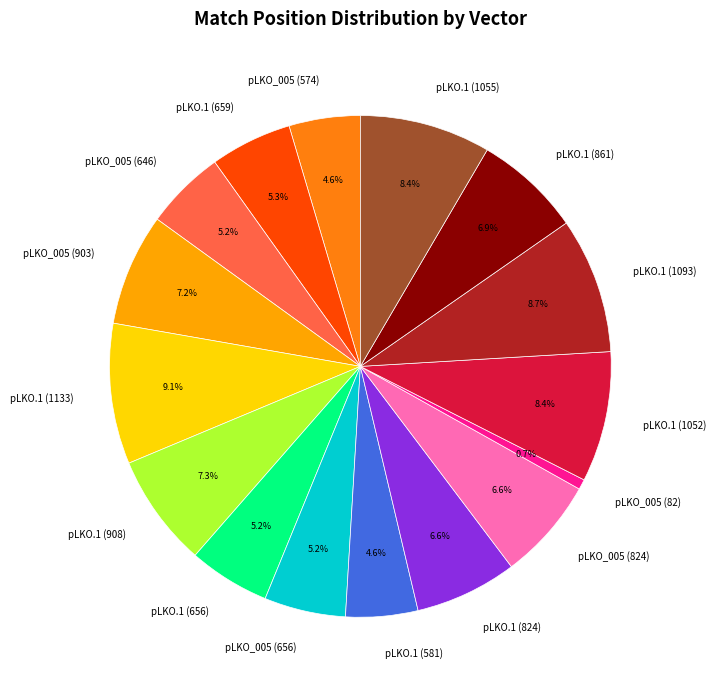

To the nearest percent, what percentage of the pie is pLKO.1 (659)?

5%